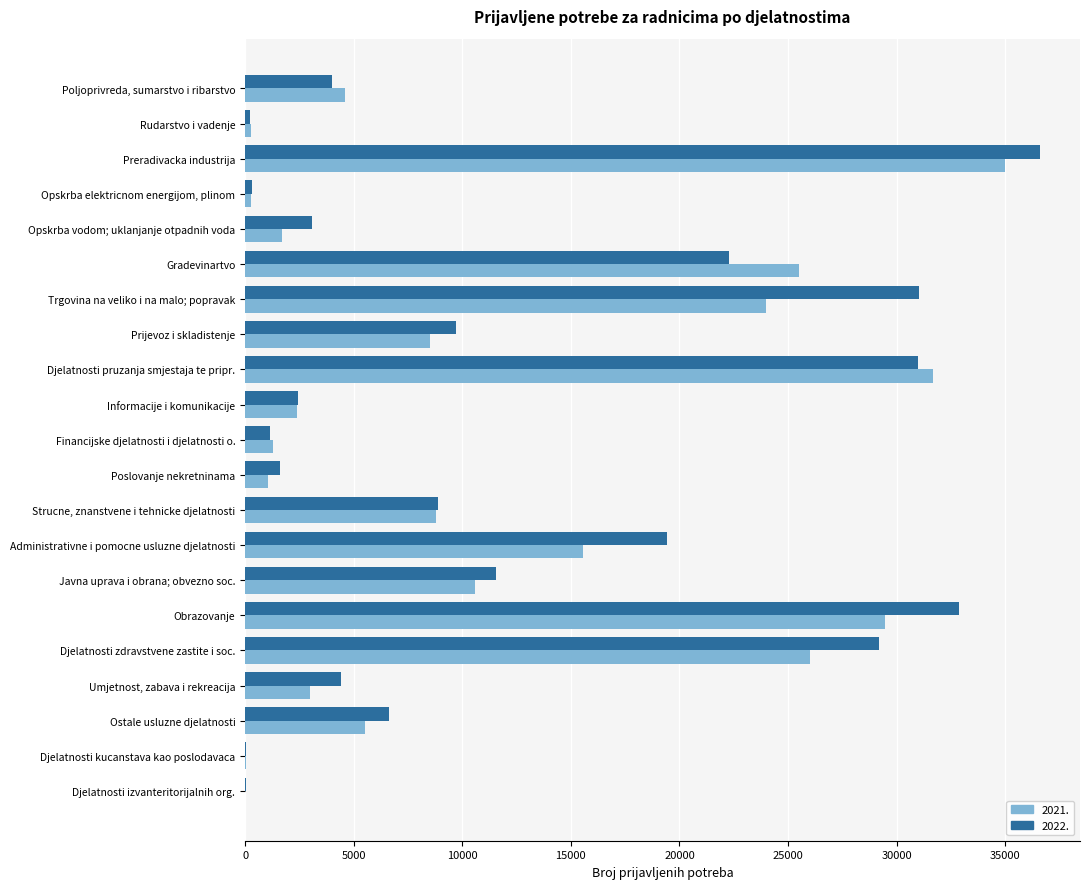

At which category is the sum across all series the highest?

Preradivacka industrija